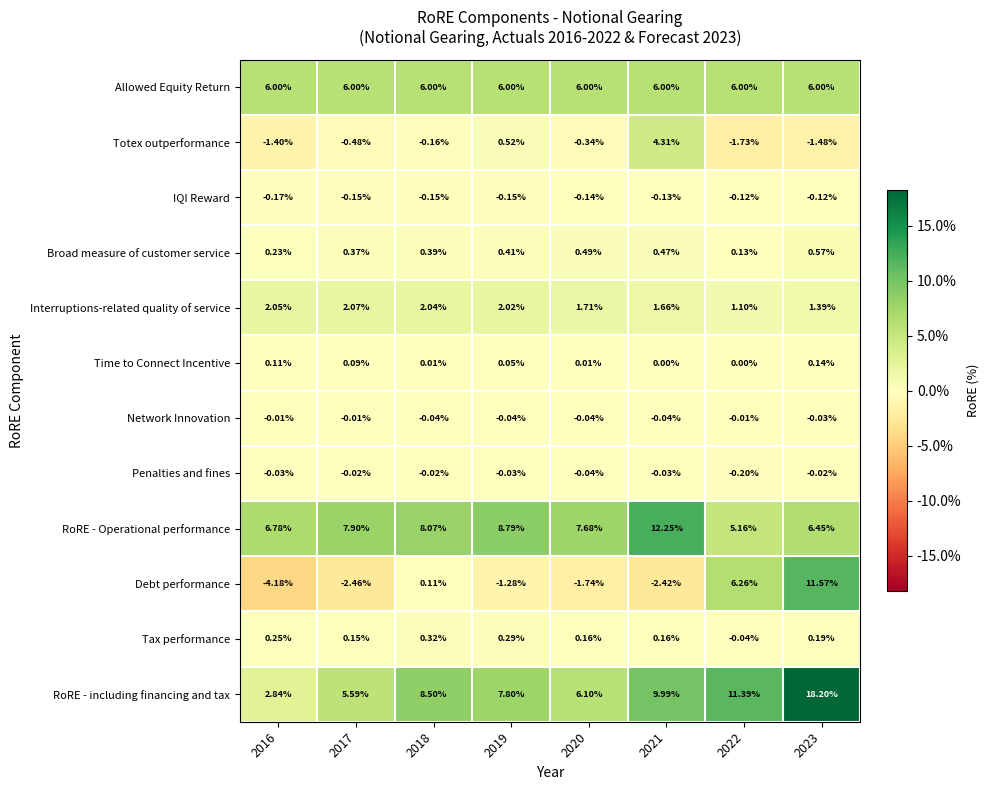

List the series in order of their peak value, lowest first.

IQI Reward, Penalties and fines, Network Innovation, Time to Connect Incentive, Tax performance, Broad measure of customer service, Interruptions-related quality of service, Totex outperformance, Allowed Equity Return, Debt performance, RoRE - Operational performance, RoRE - including financing and tax